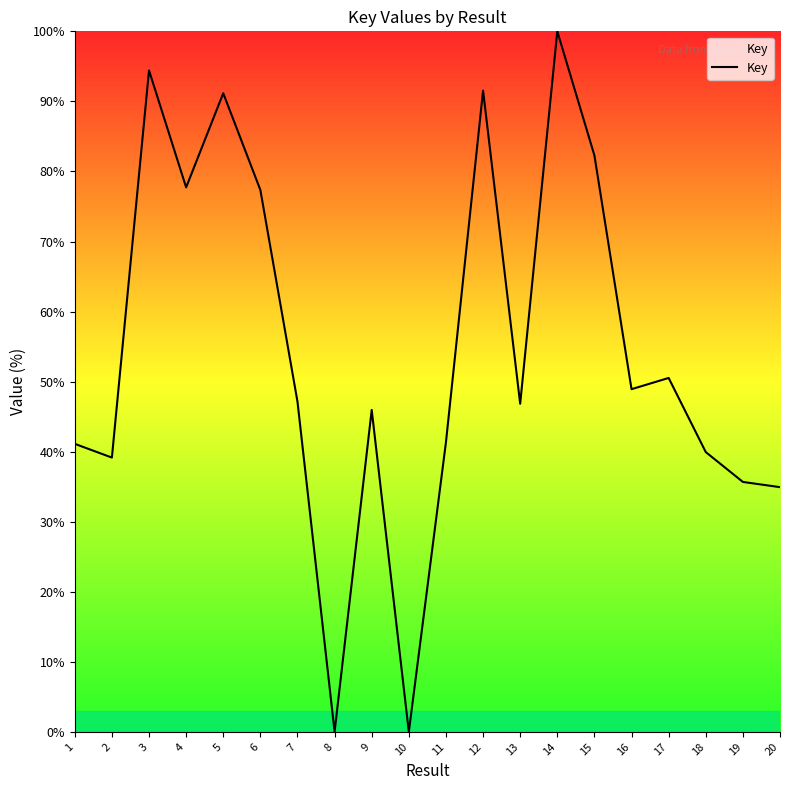

What is the greatest value displayed?

100.0